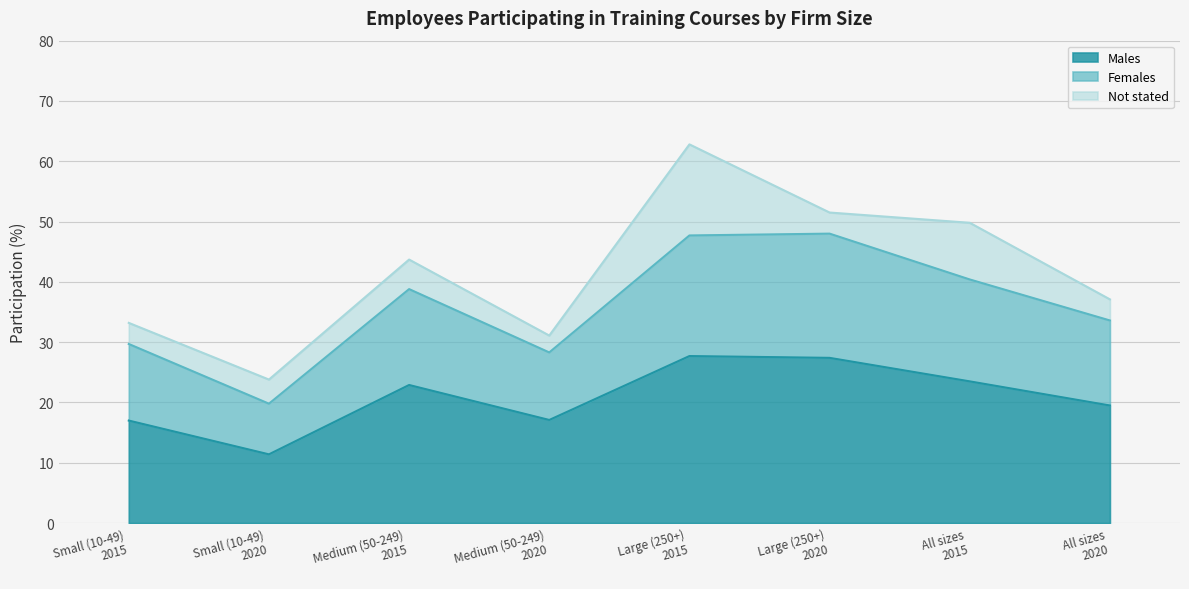

What is the minimum value for Males?

11.4